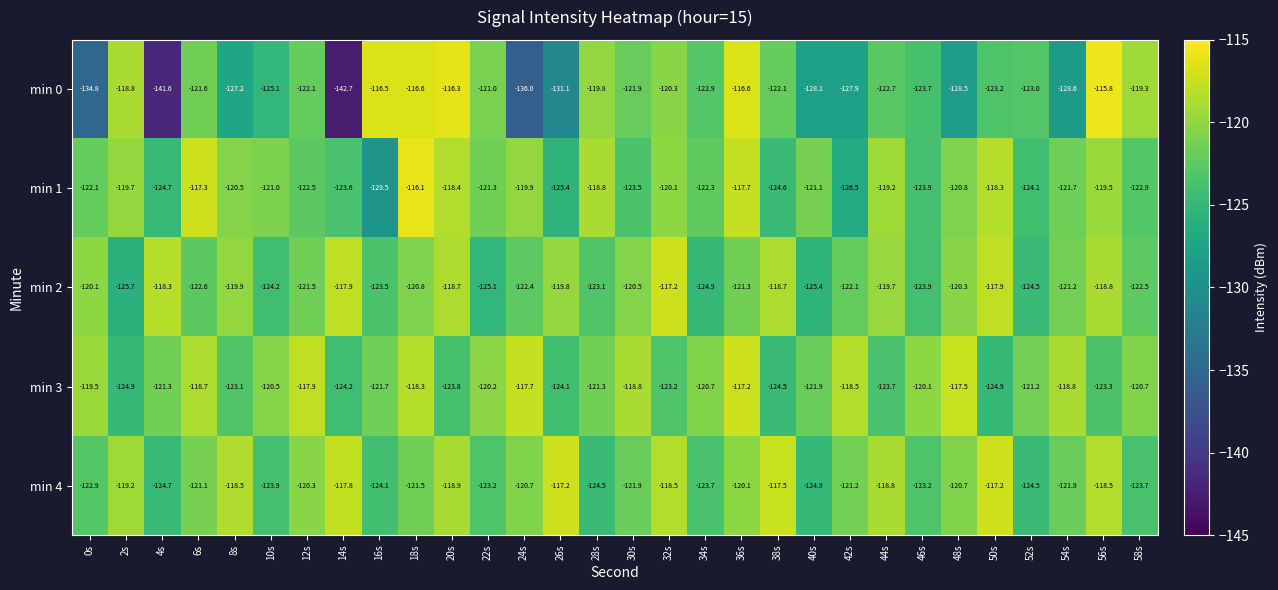

How many series are shown in this chart?

5